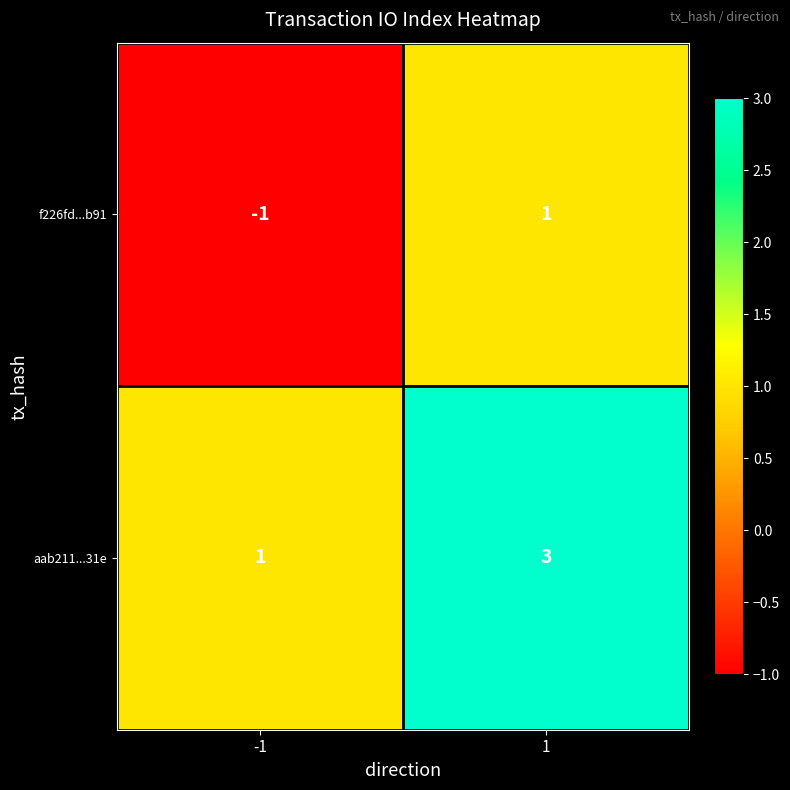

Which series has the largest total across all categories?

aab211...31e